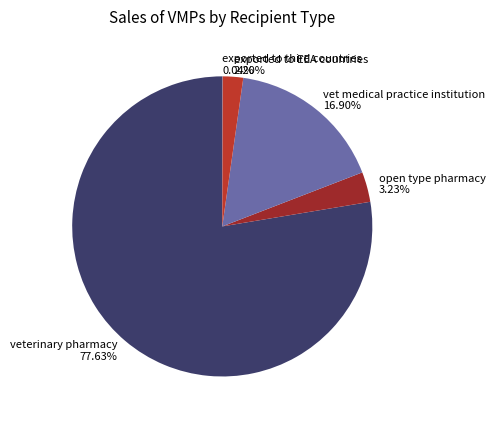

What is the largest slice in the pie chart?

veterinary pharmacy 77.63%